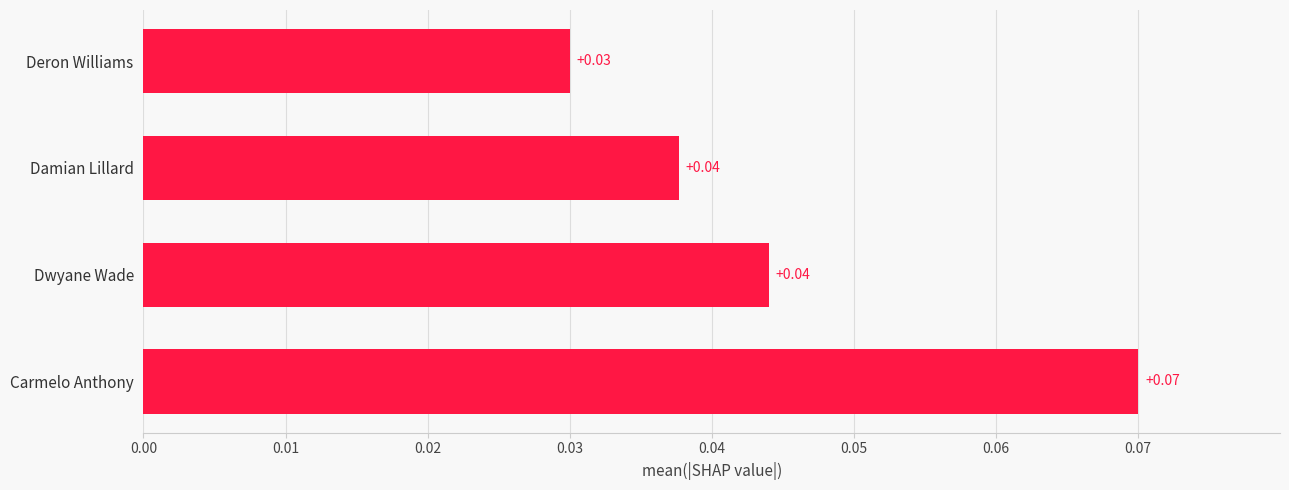

How many distinct data groups are displayed?

1